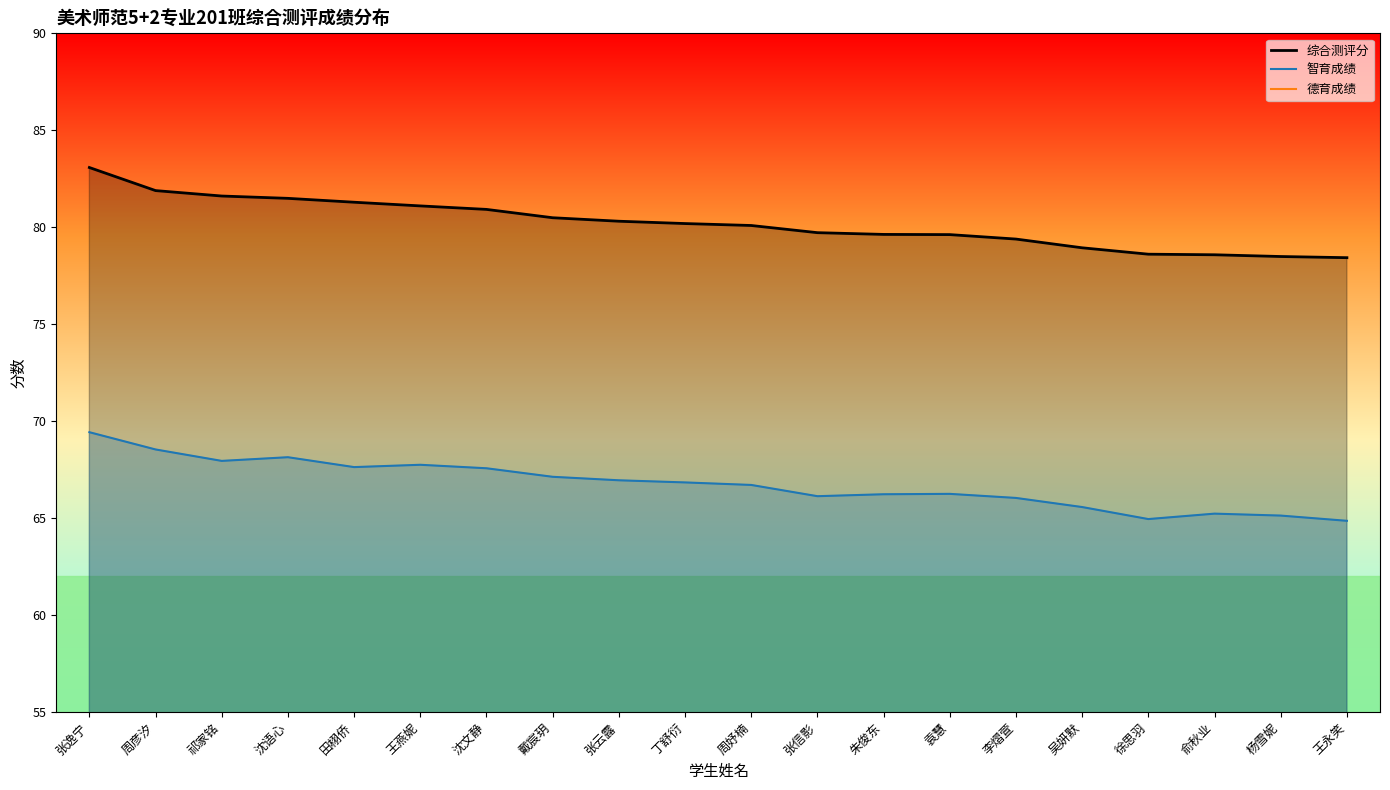

Where is 德育成绩_line nearest to the value 13?

周彦汐